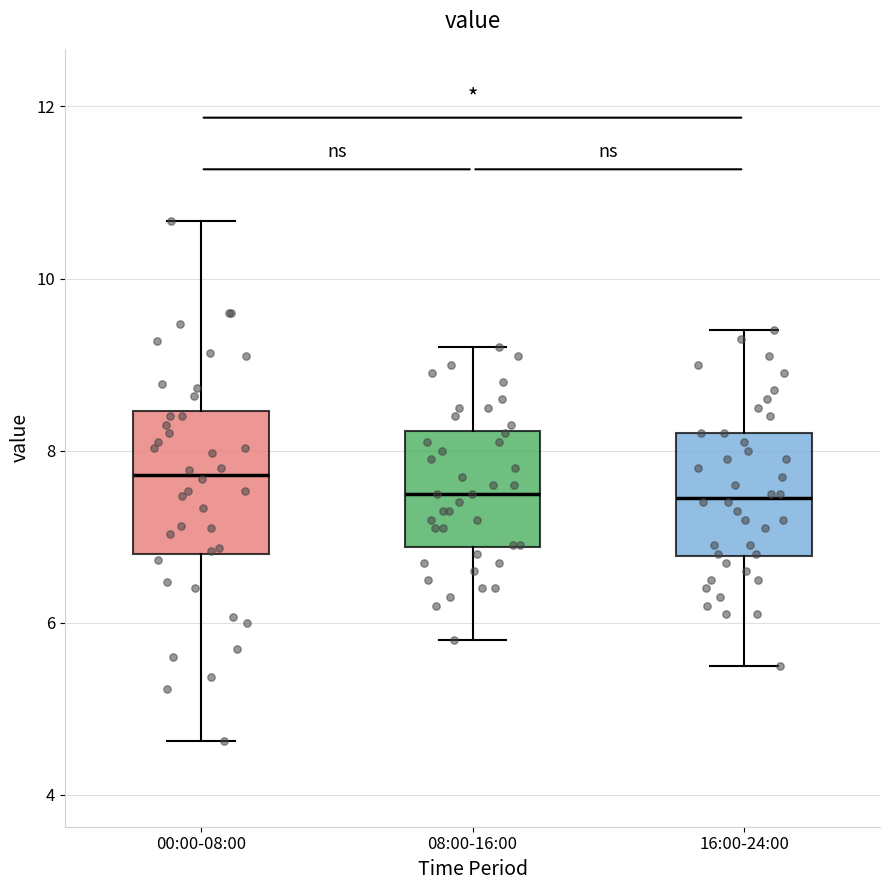

Where does the upper whisker of the box for 16:00-24:00 end on the y-axis? The values are not printed on the chart, so give them approximately, as read against the axis.

9.4